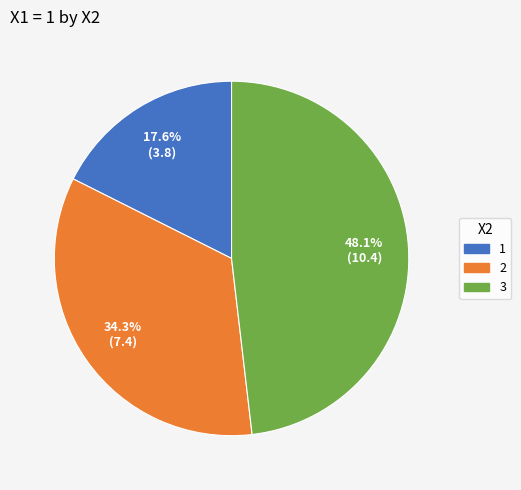

Is it true that 3 is 48% of the pie?

True